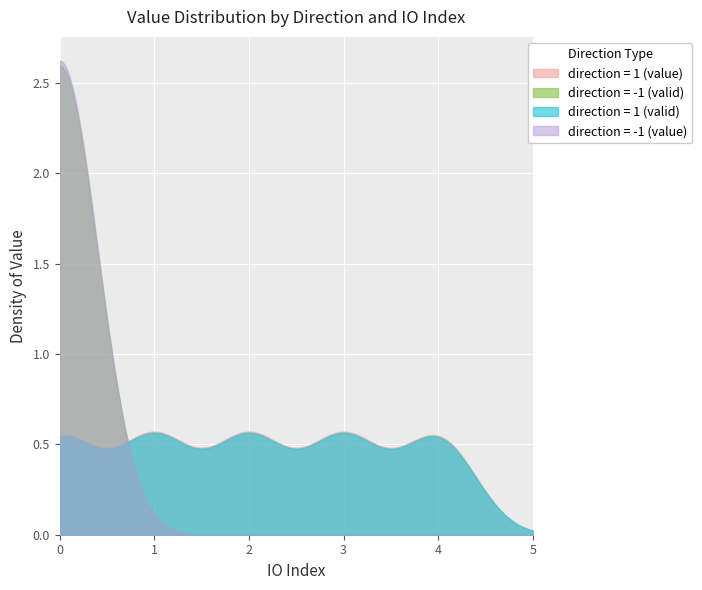

Which series has the widest spread of values?

direction = -1 (value)